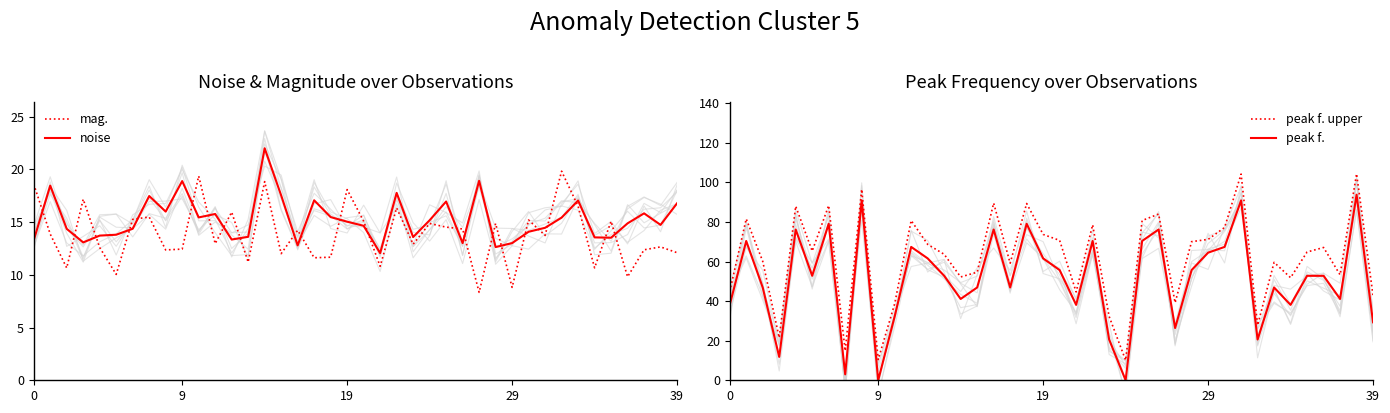

What is the difference between the maximum and minimum values in the peak f. upper series?

94.2